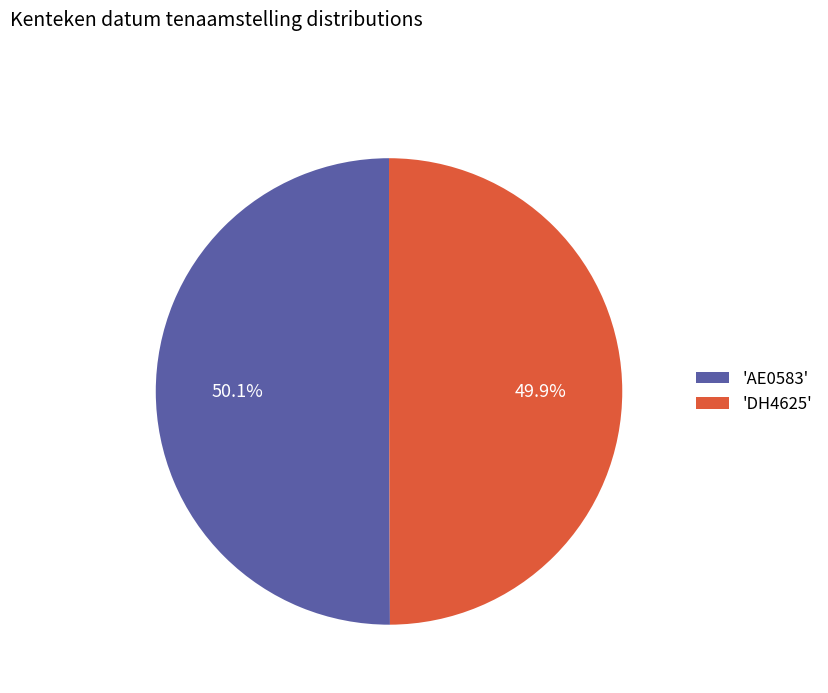

How many segments does this pie chart have?

2